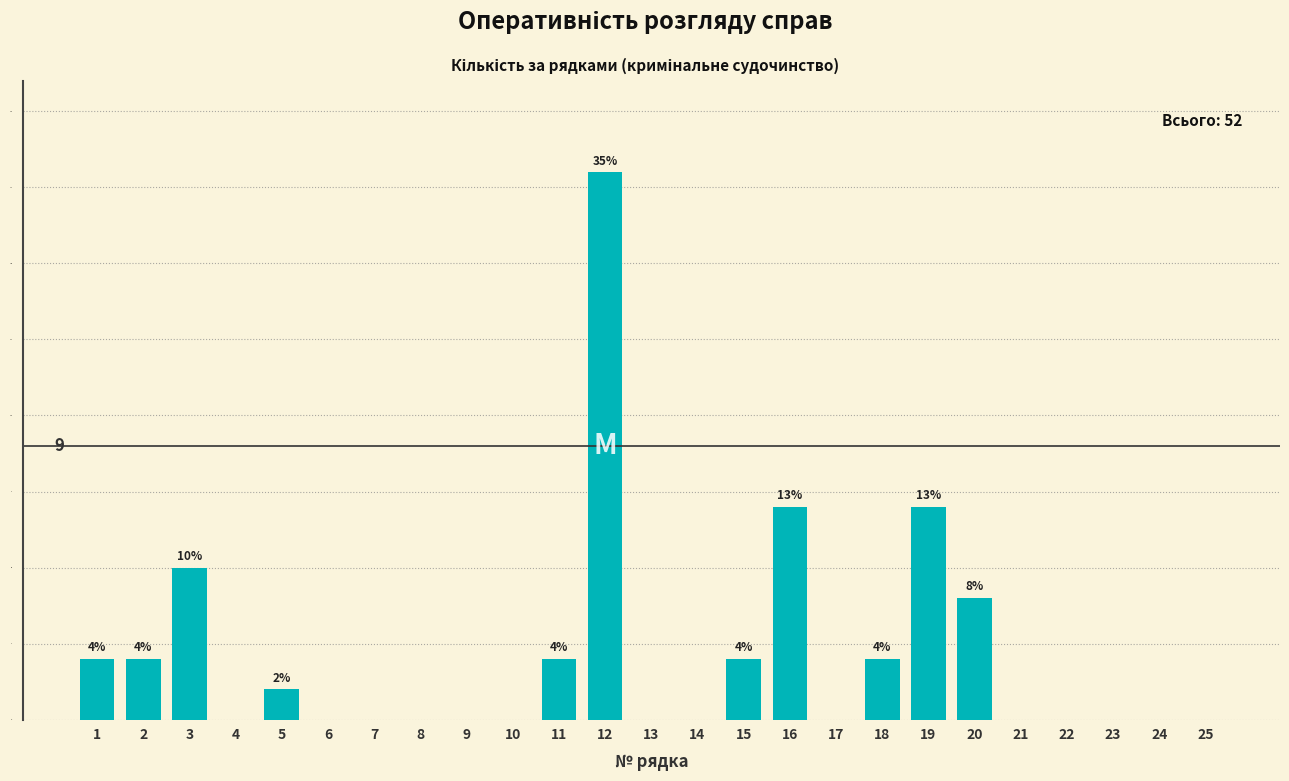

Reading left to right, list all the values displayed in this chart.

1=2	2=2	3=5	4=0	5=1	6=0	7=0	8=0	9=0	10=0	11=2	12=18	13=0	14=0	15=2	16=7	17=0	18=2	19=7	20=4	21=0	22=0	23=0	24=0	25=0